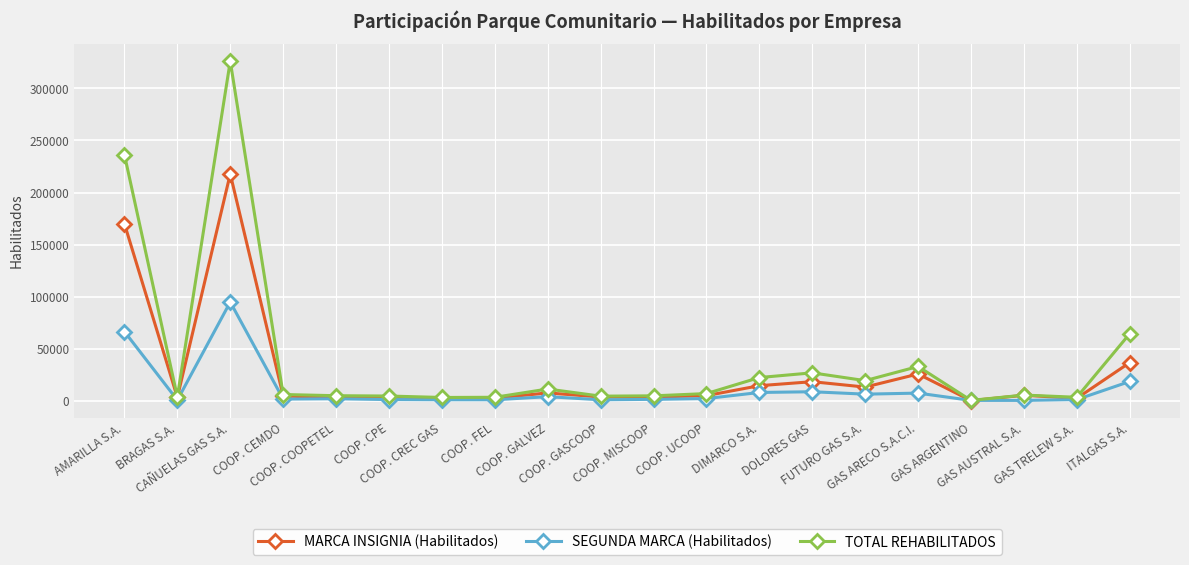

What is the label of the 2nd point from the left?

BRAGAS S.A.